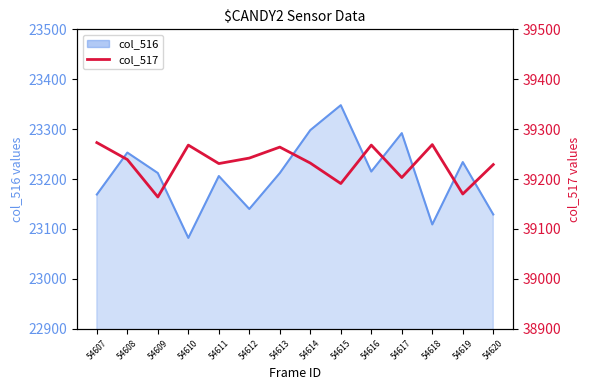

How many values are below 39239?

7